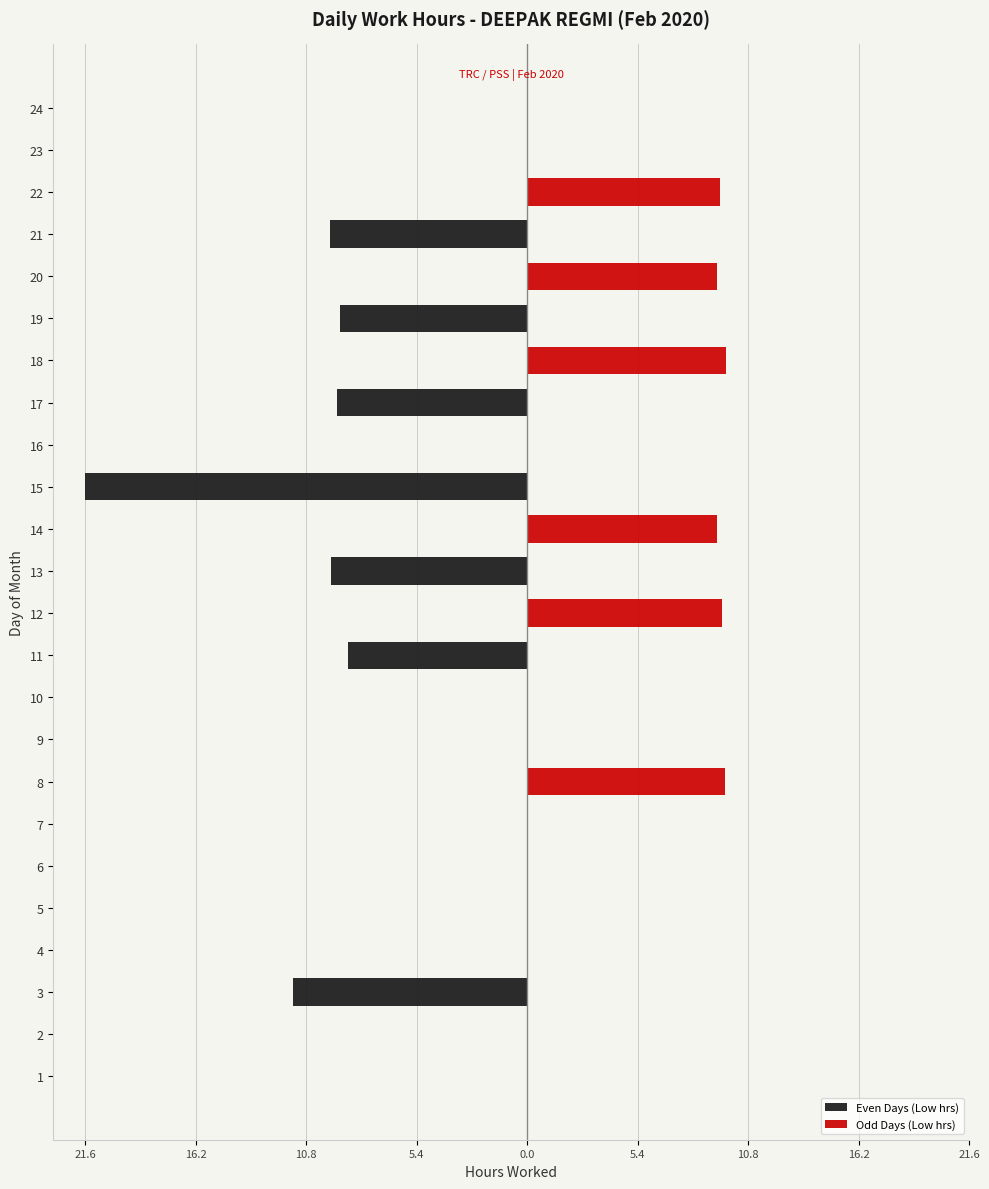

What is the minimum value for Even Days (Low hrs)?

-21.6